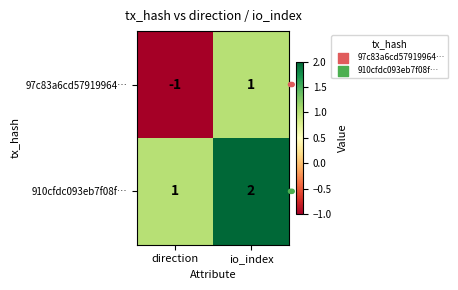

What is the sum of the 910cfdc093eb7f08f… values at direction and io_index?

3